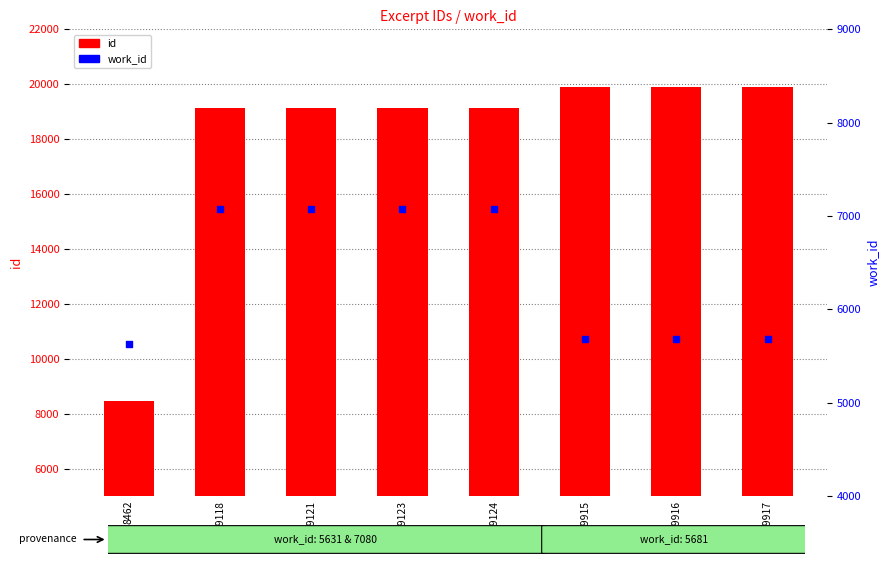

Which series reaches the minimum Y coordinate?

work_id